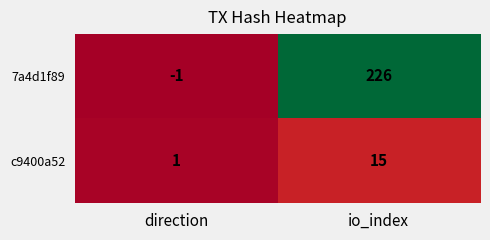

Which series has the largest range (max minus min)?

7a4d1f89